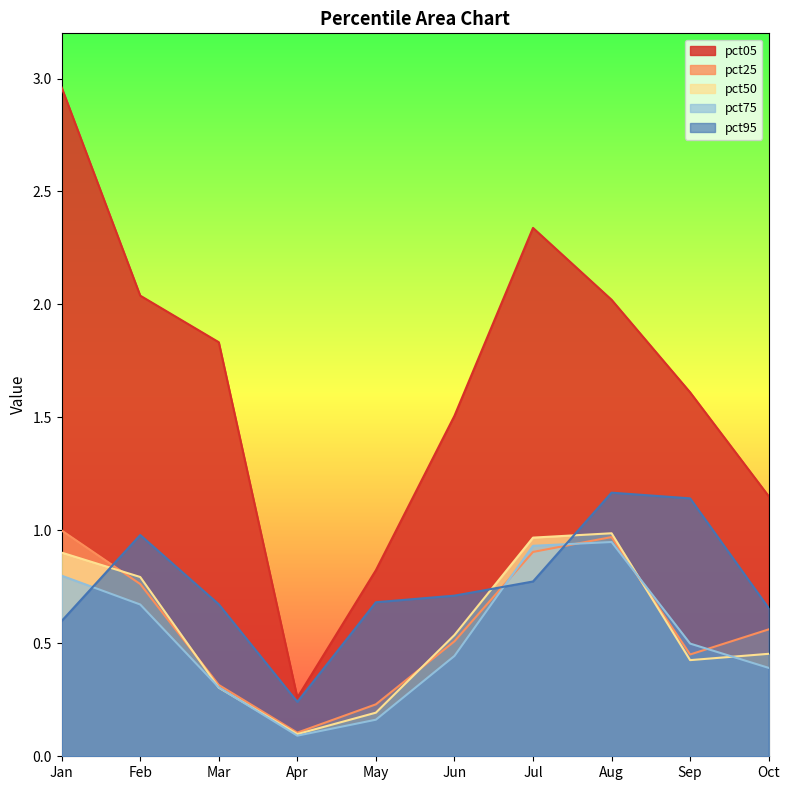

What are all the series names shown in the legend?

pct05, pct25, pct50, pct75, pct95